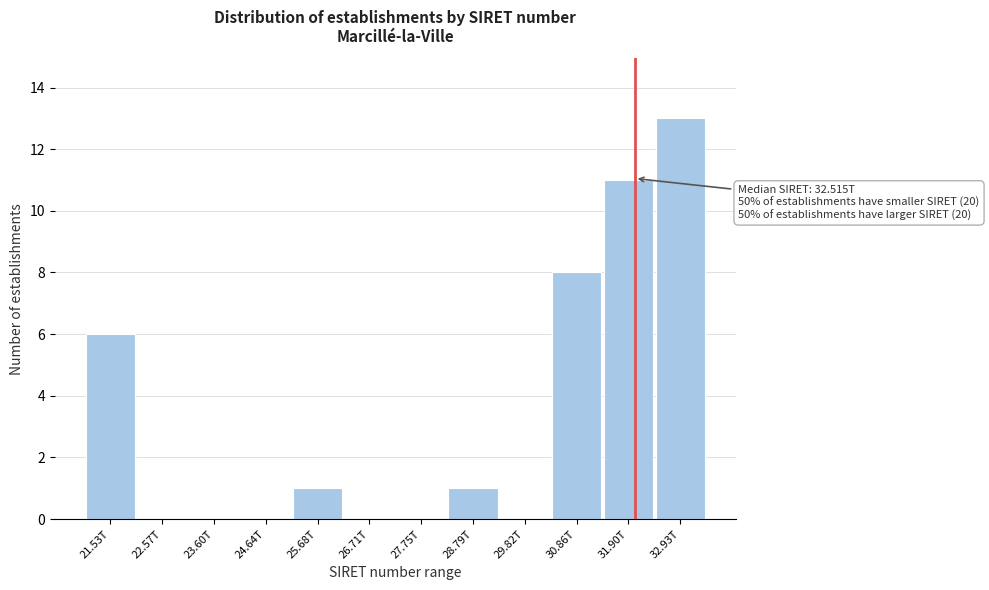

Reading left to right, what are all the values shown in this chart?

21.53T=6	22.57T=0	23.60T=0	24.64T=0	25.68T=1	26.71T=0	27.75T=0	28.79T=1	29.82T=0	30.86T=8	31.90T=11	32.93T=13